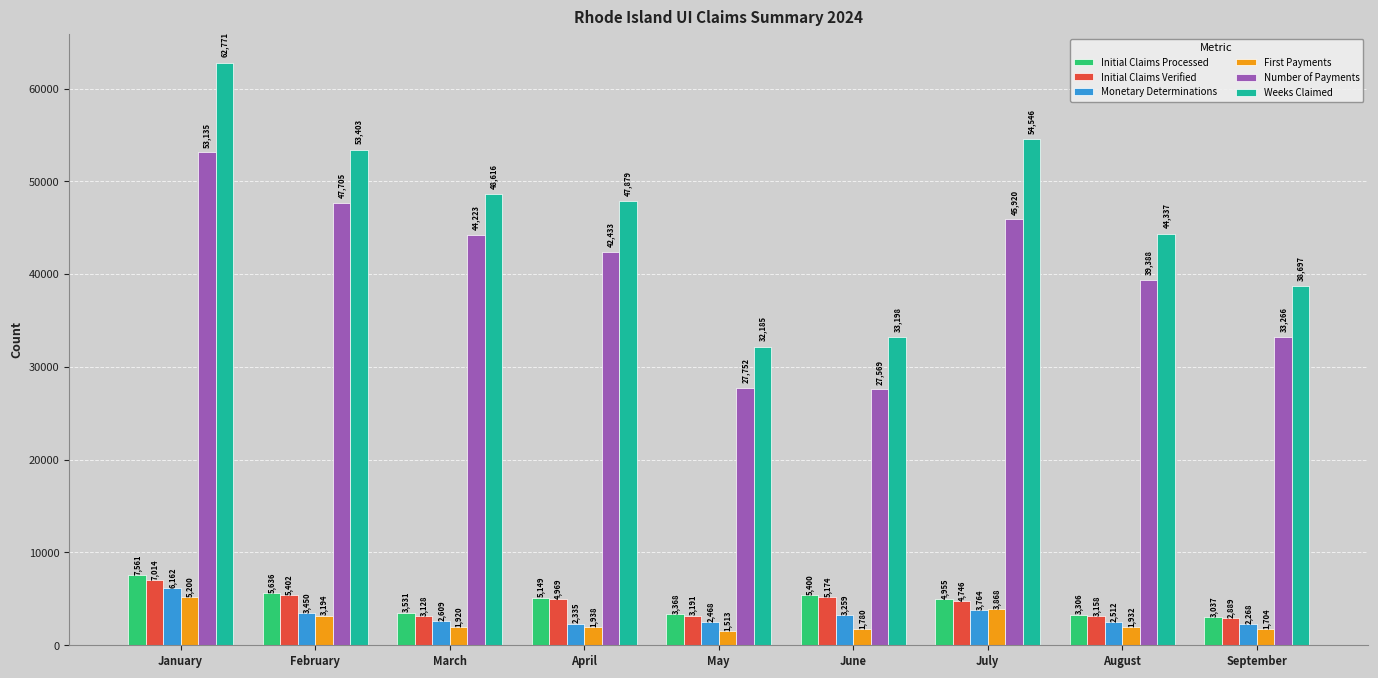

What is the difference between the highest and lowest values at March?

46696